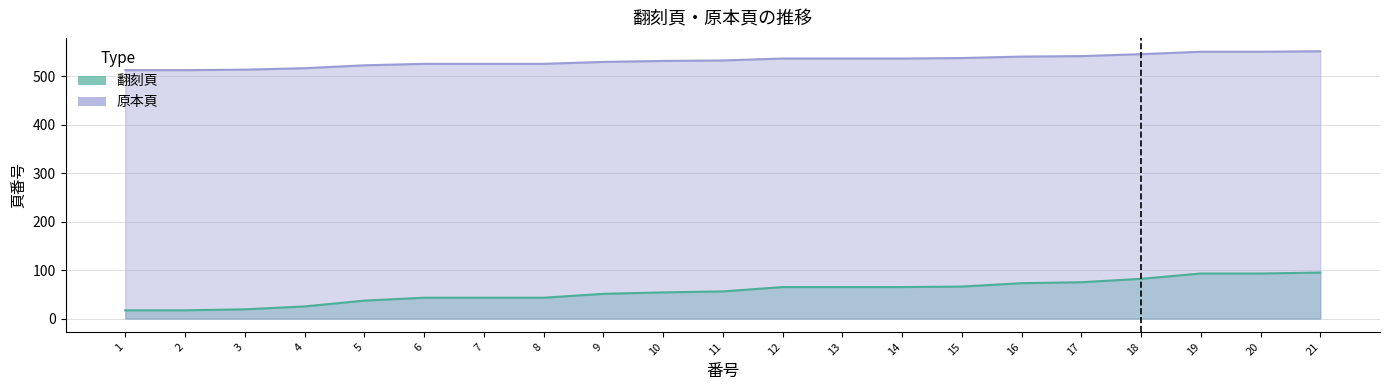

At how many categories does at least one series exceed 444?

21